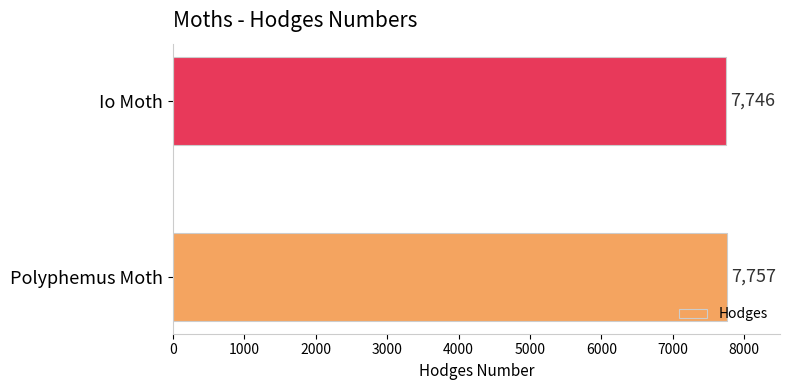

Rank the categories by value from highest to lowest.

Polyphemus Moth, Io Moth